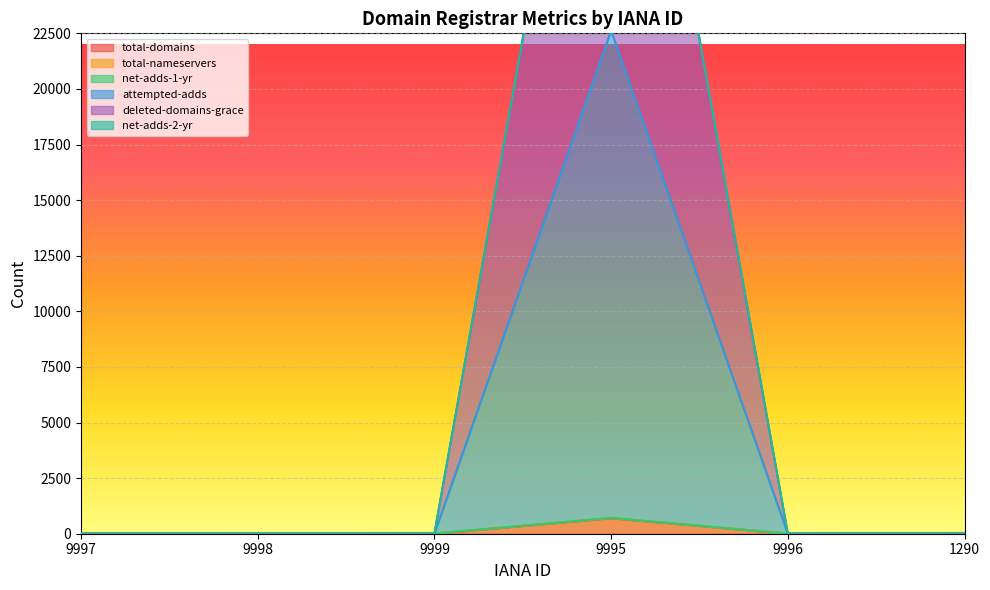

How many interior local peaks does the attempted-adds series have?

1